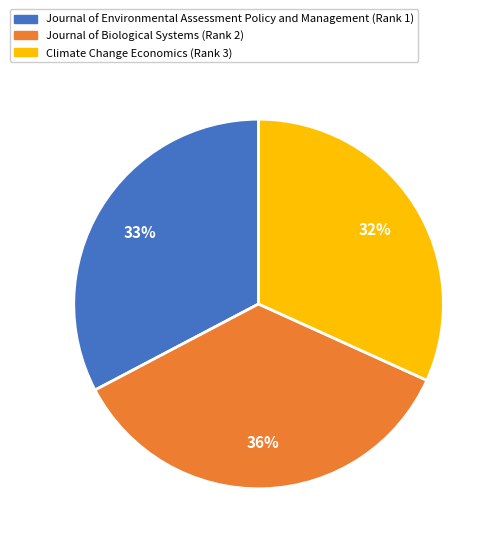

Between Climate Change Economics (Rank 3) and Journal of Environmental Assessment Policy and Management (Rank 1), which is larger?

Journal of Environmental Assessment Policy and Management (Rank 1)